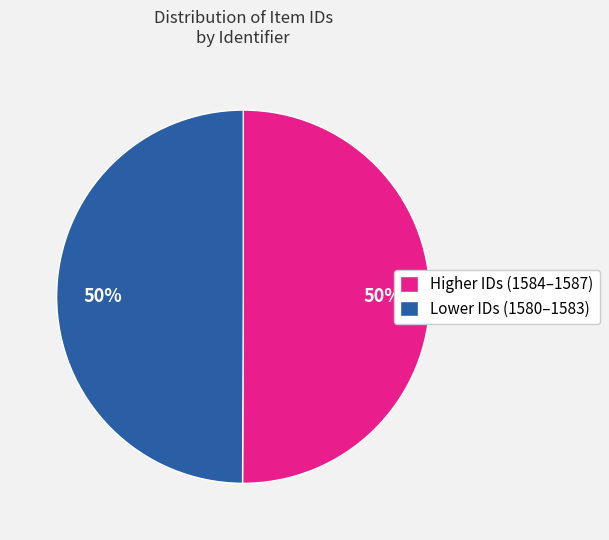

Do Lower IDs (1580–1583) and Higher IDs (1584–1587) together represent more than half of the pie?

Yes